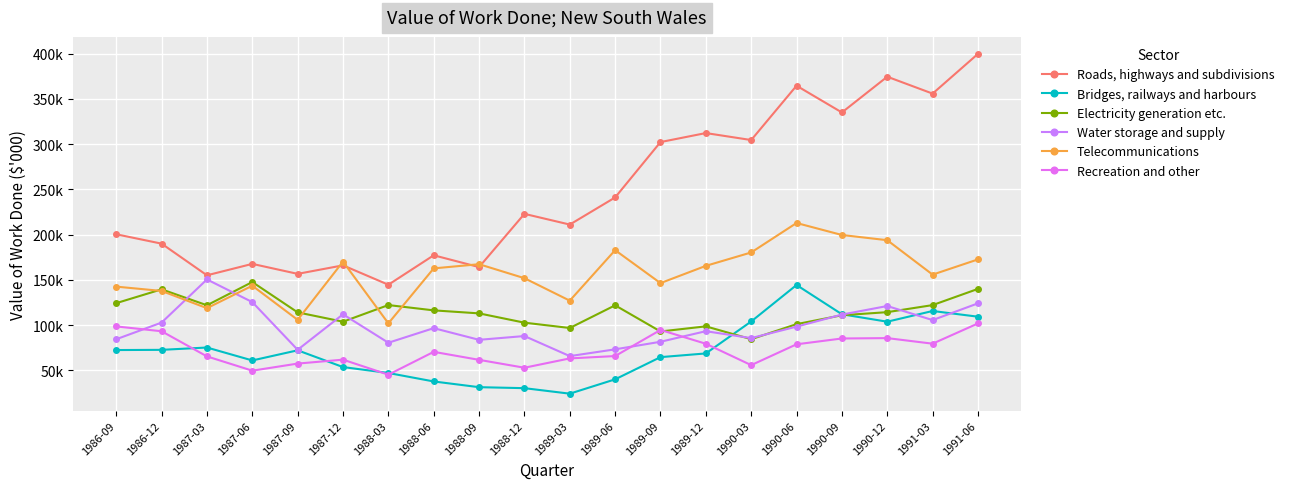

How many values in the Roads, highways and subdivisions series exceed 222964?

9